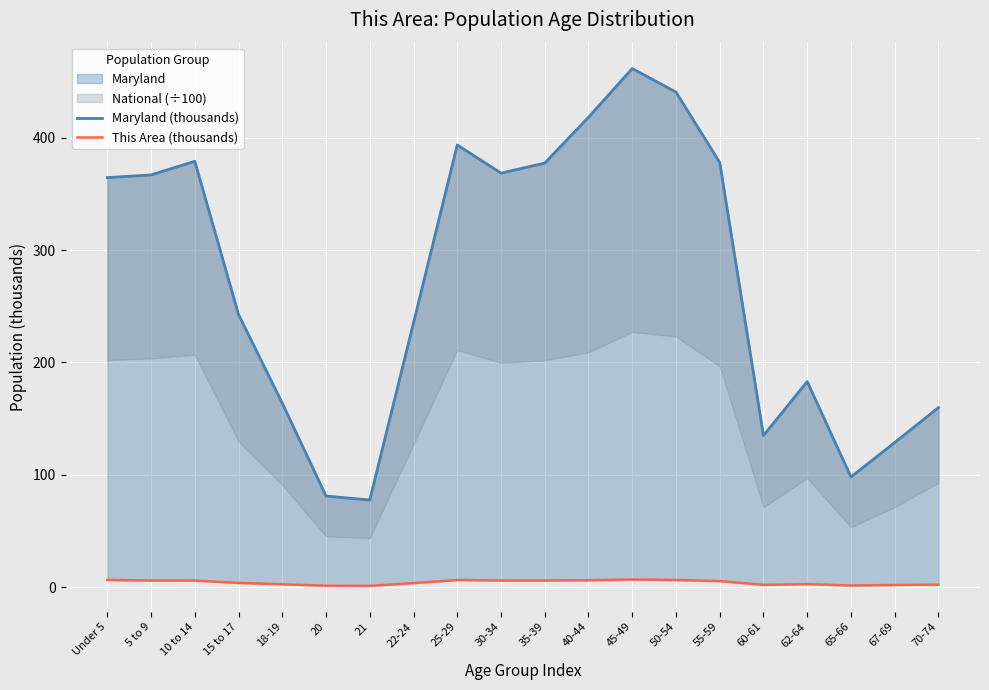

Between 15 to 17 and 21, which series saw the biggest shift?

Maryland (thousands)